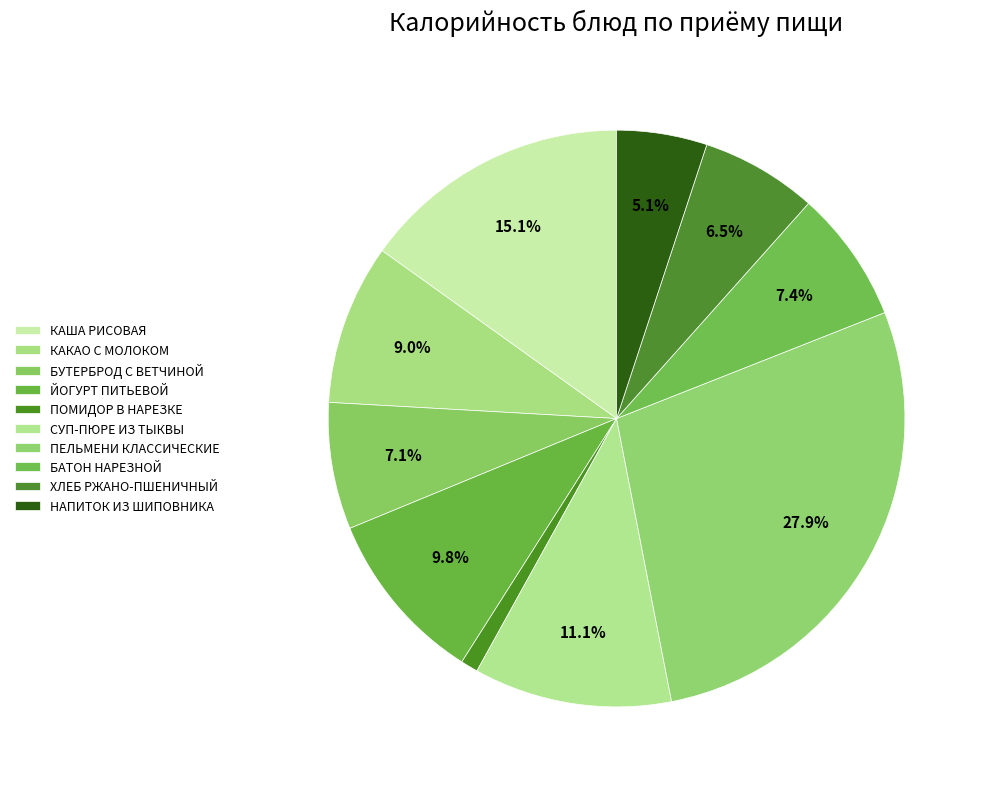

Count the number of slices in the pie.

10